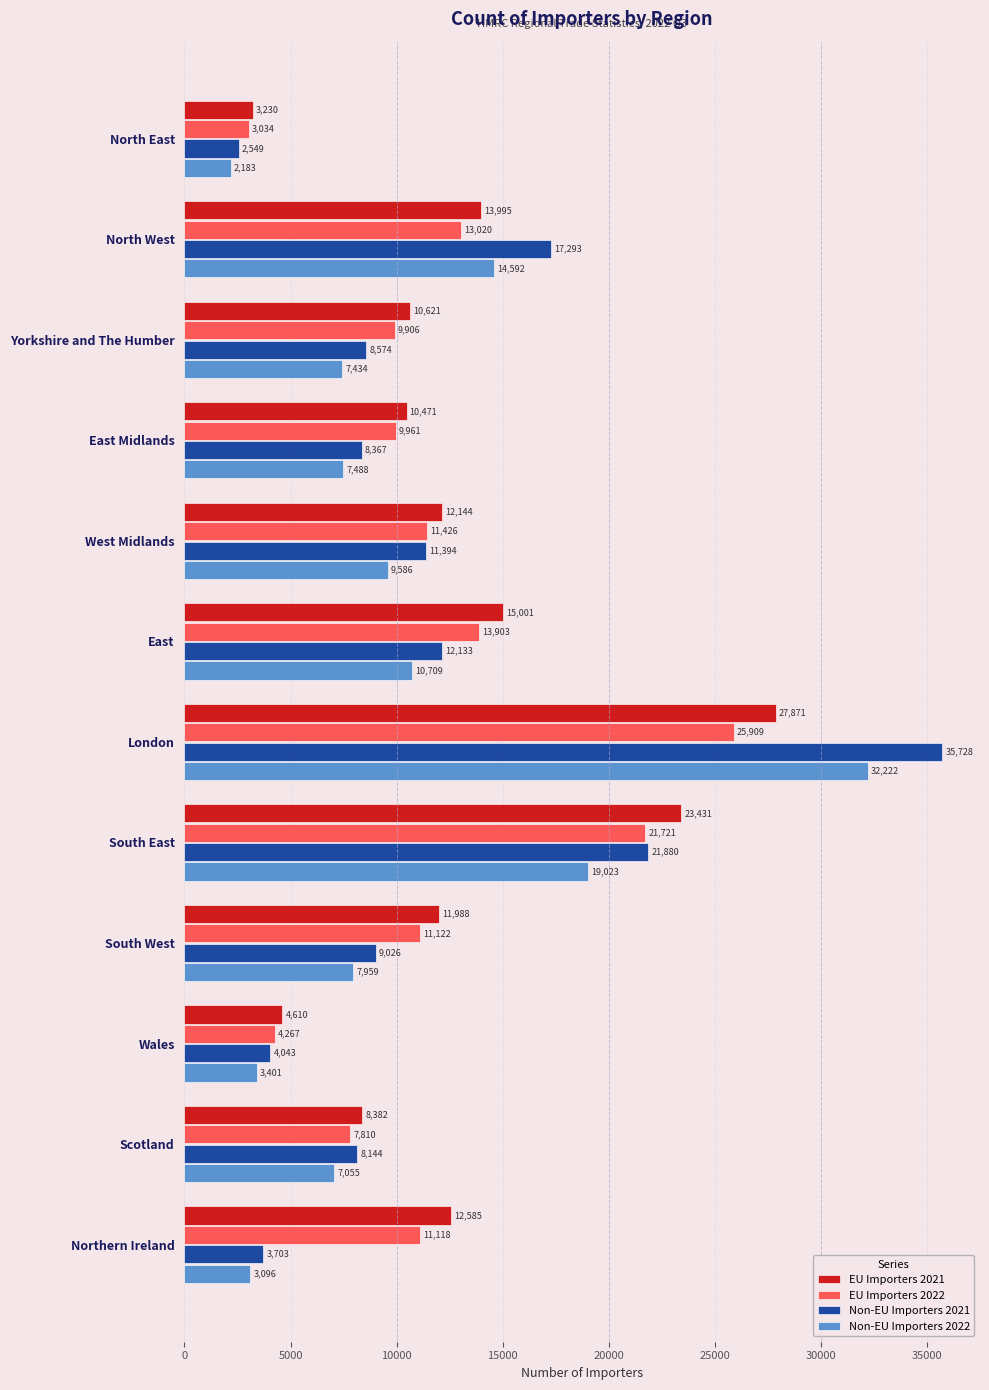

True or false: Non-EU Importers 2022 has a value of 10857 at South West.

False